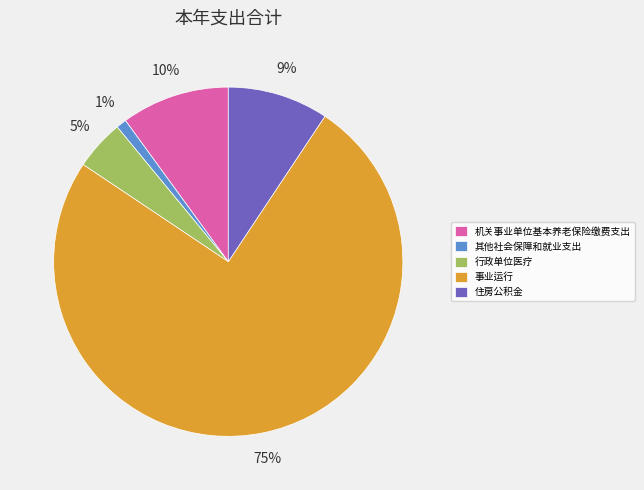

Between 机关事业单位基本养老保险缴费支出 and 住房公积金, which is larger?

机关事业单位基本养老保险缴费支出